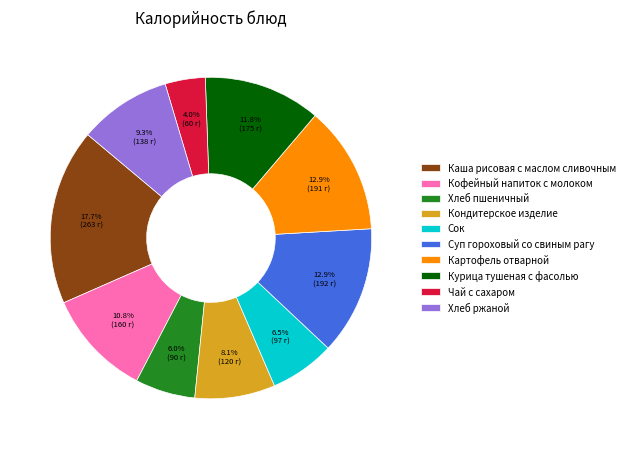

Which category has the biggest portion of the pie?

Каша рисовая с маслом сливочным